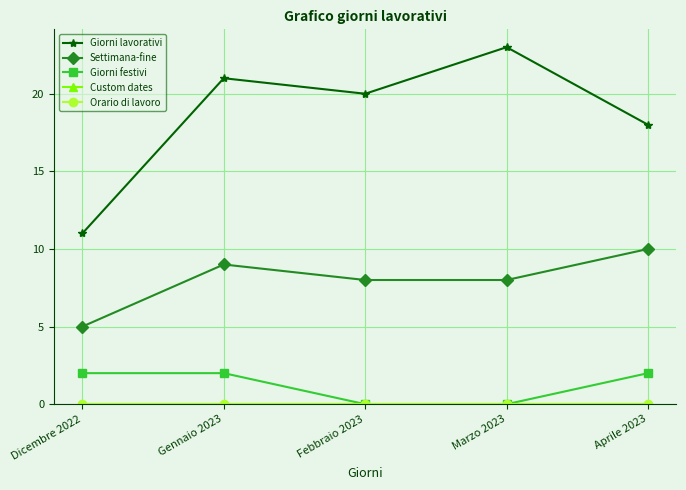

Does the chart have visible grid lines?

Yes